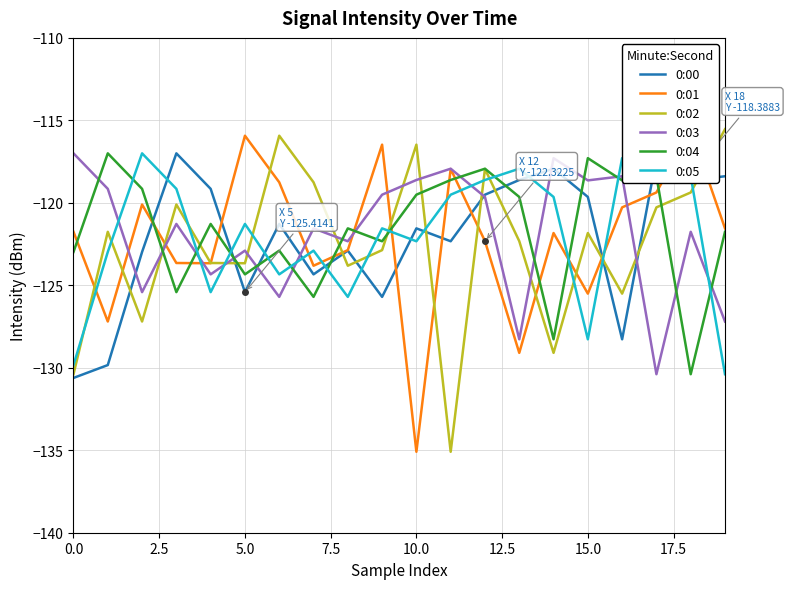

True or false: 0:03 has more than 0 points higher than both neighbors.

True